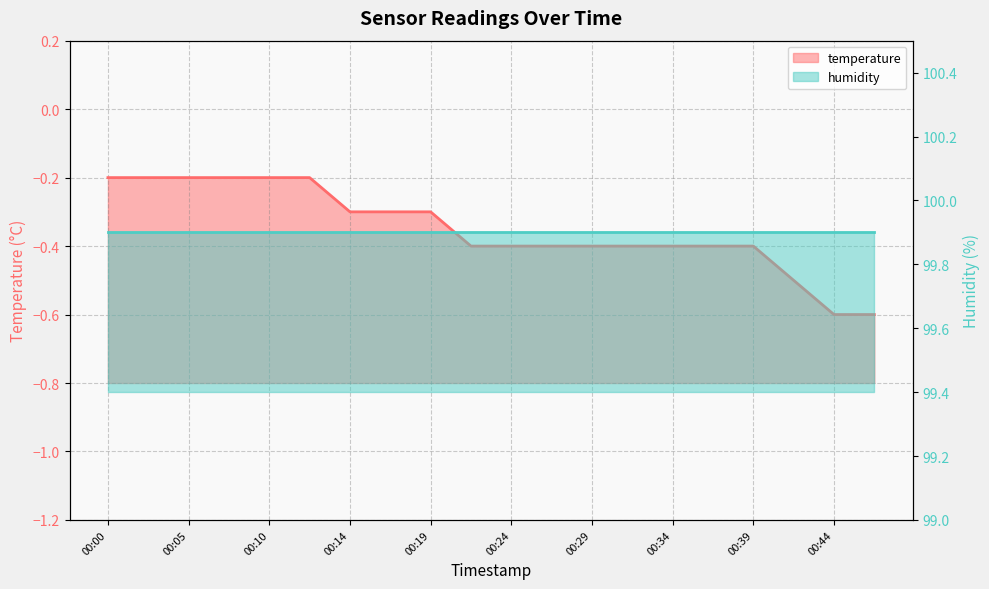

The chart shows a value of -0.7 at 00:34. True or false?

False